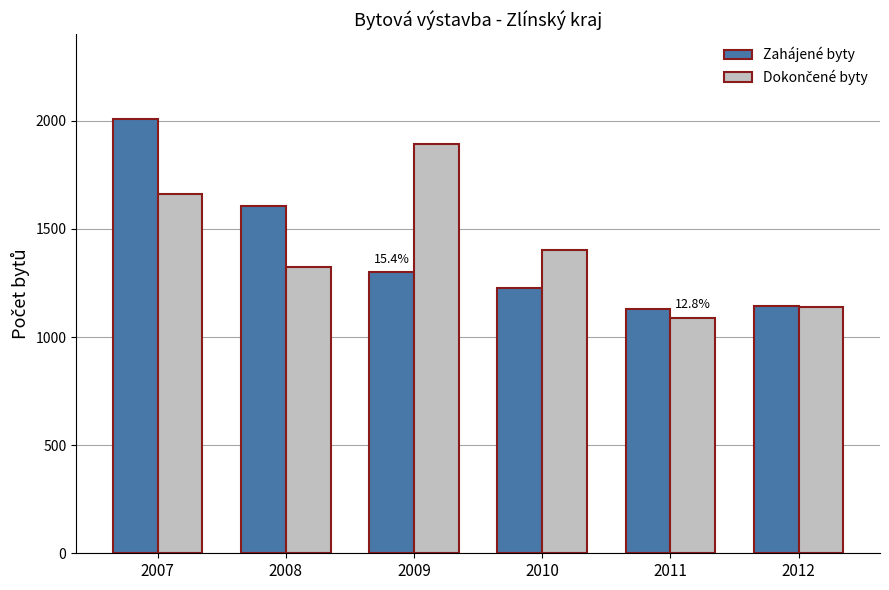

How many distinct data groups are displayed?

2